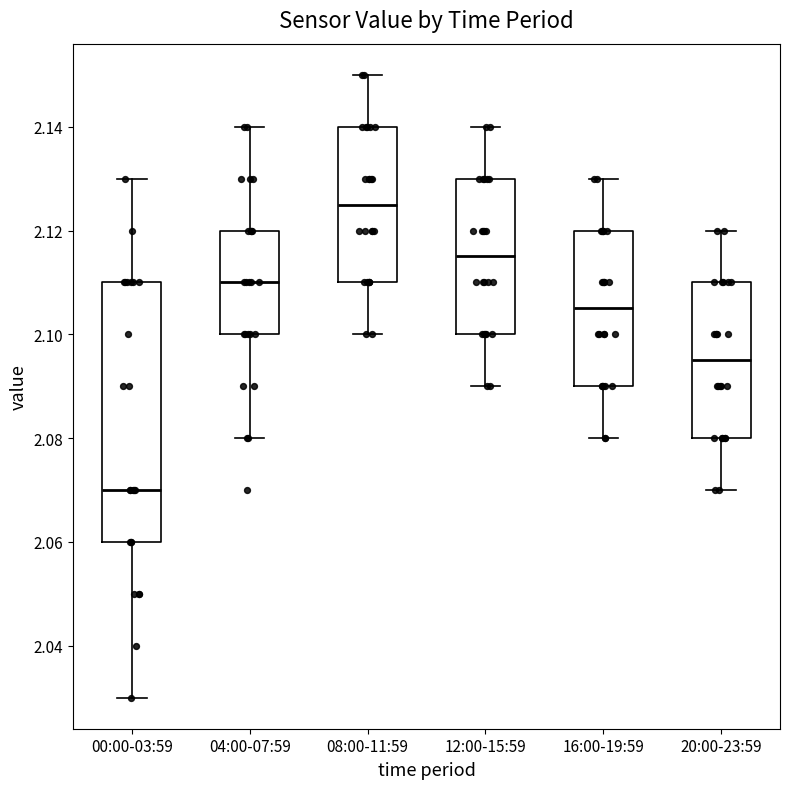

Which box has the highest median line?

08:00-11:59